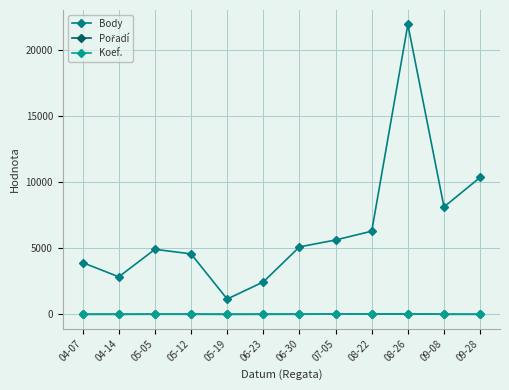

At which category is the sum across all series the highest?

08-26